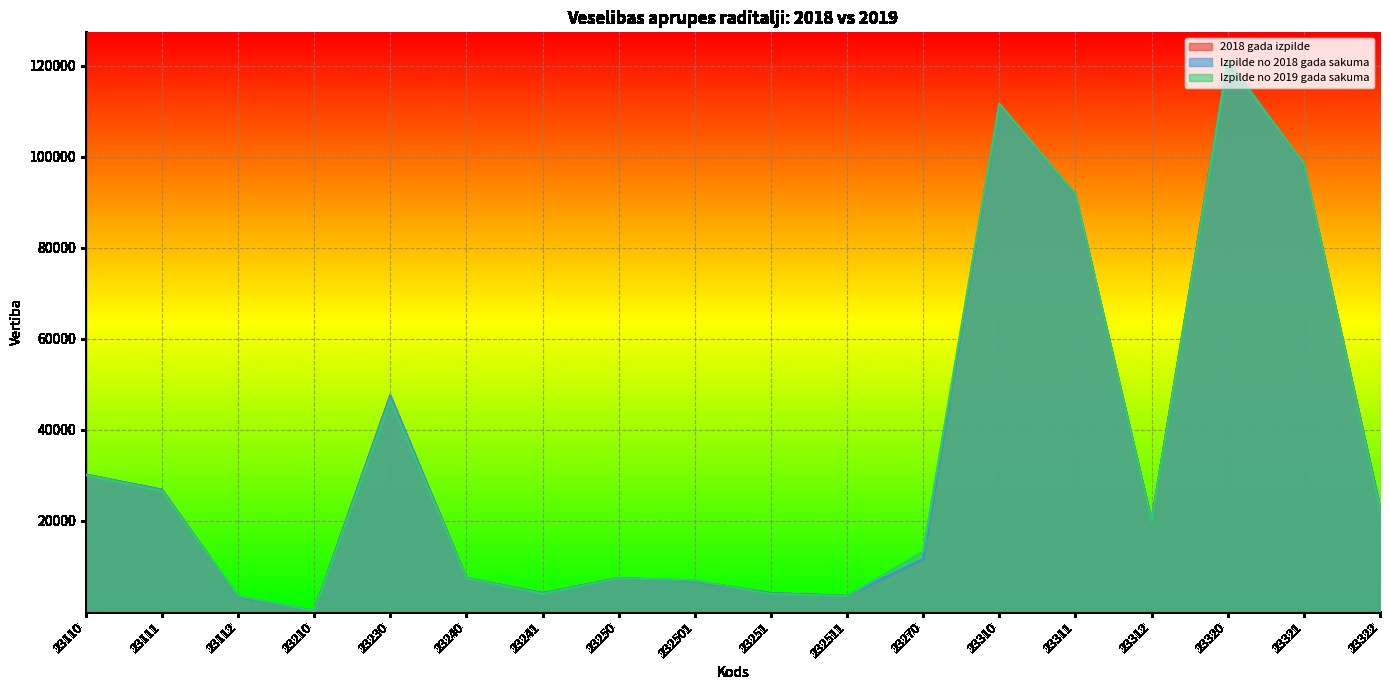

Reading right to left, transcribe all the data shown in this chart.

2018 gada izpilde: 23322=22999	23321=98243	23320=121242	23312=20004	23311=91574	23310=111578	23270=11578	232511=3478	23251=4098	232501=6758	23250=7412	23241=4099	23240=7419	23230=47524	23210=200	23112=3313	23111=26812	23110=30125
Izpilde no 2018 gada sakuma: 23322=22999	23321=98243	23320=121242	23312=20004	23311=91574	23310=111578	23270=11578	232511=3478	23251=4098	232501=6758	23250=7412	23241=4099	23240=7419	23230=47524	23210=200	23112=3313	23111=26812	23110=30125
Izpilde no 2019 gada sakuma: 23322=22467	23321=98432	23320=120899	23312=19843	23311=91751	23310=111594	23270=13199	232511=3461	23251=3927	232501=6906	23250=7394	23241=3933	23240=7406	23230=46495	23210=202	23112=3466	23111=26538	23110=30004